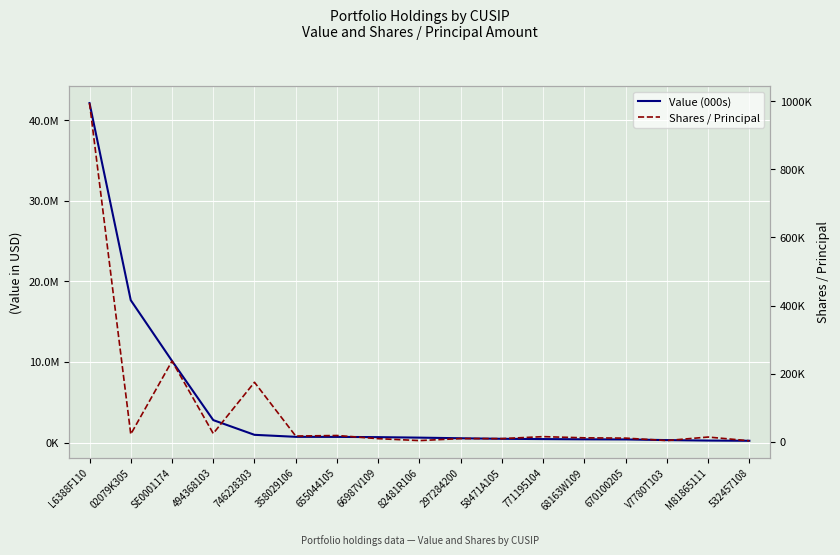

At which label does Value (000s) reach its minimum?

532457108